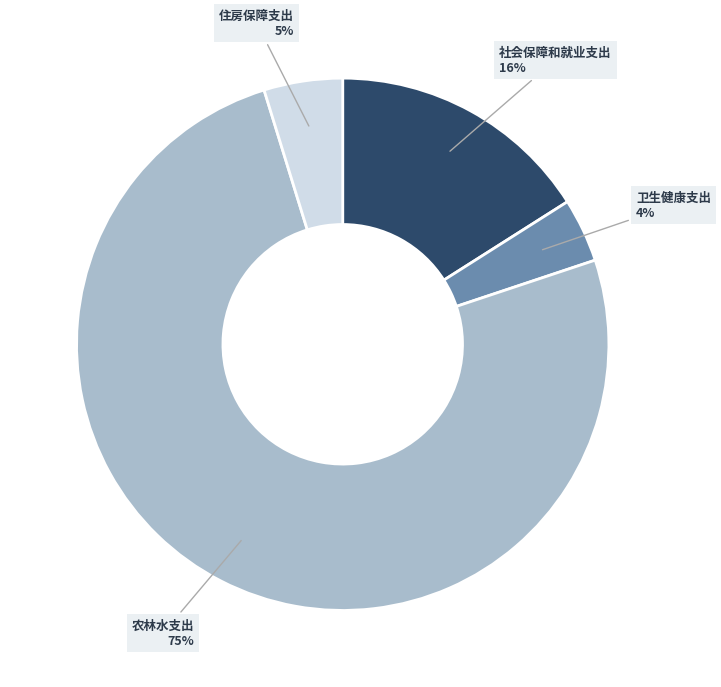

To the nearest percent, what is the average slice percentage?

25%